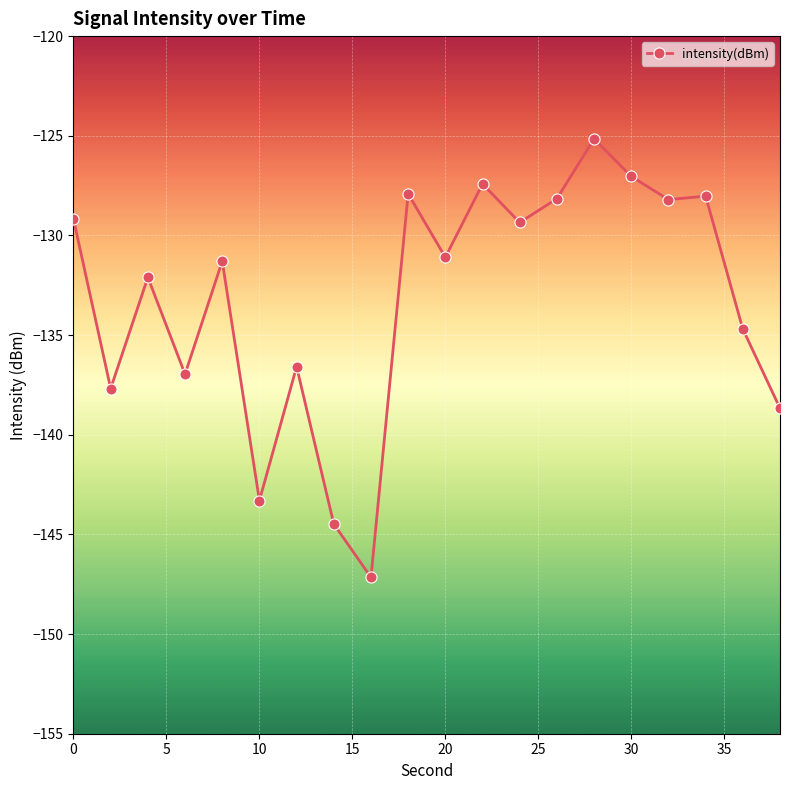

Count the number of data series in this chart.

1